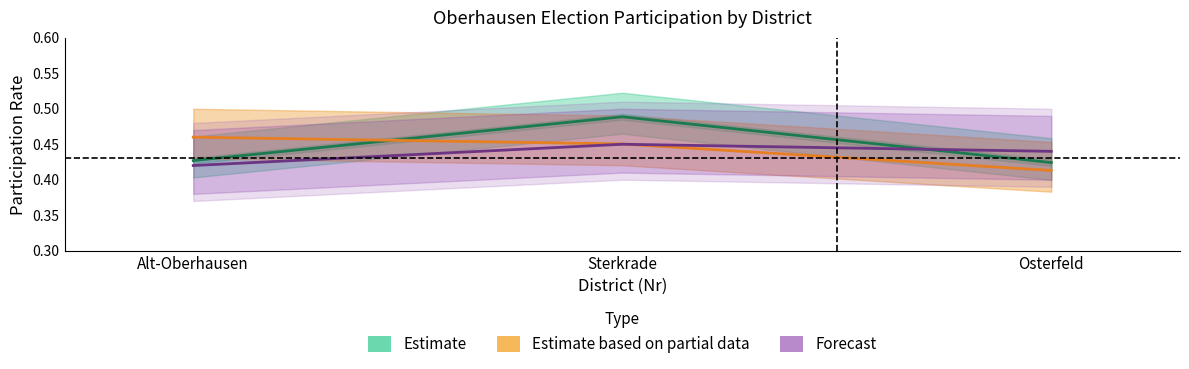

What is the label of the 3rd point from the left?

Osterfeld